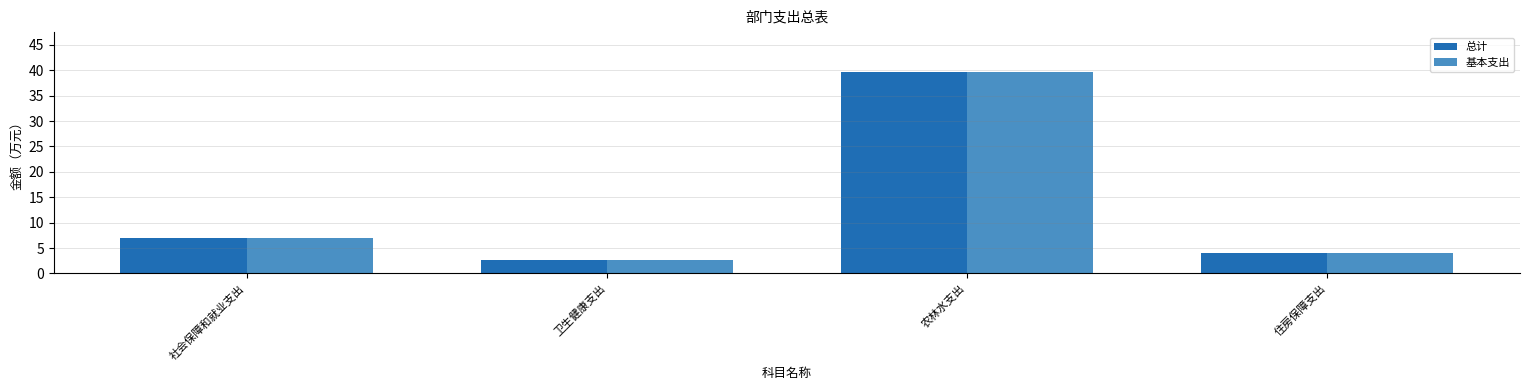

Count the number of categories in the chart.

4